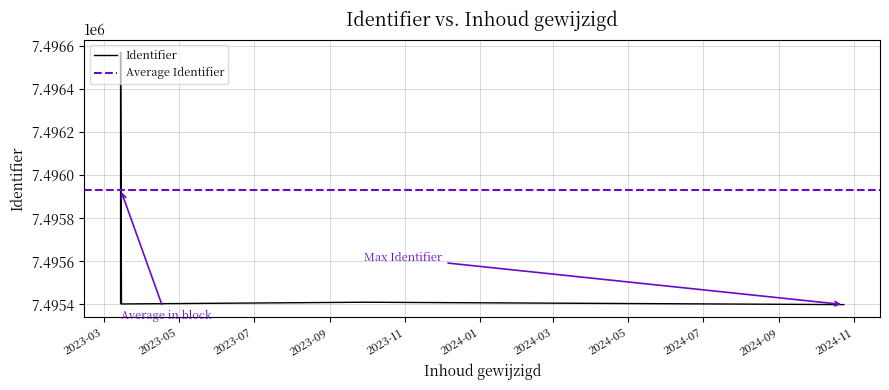

Which label corresponds to the smallest value in the chart?

2024-10-23 13:12:03